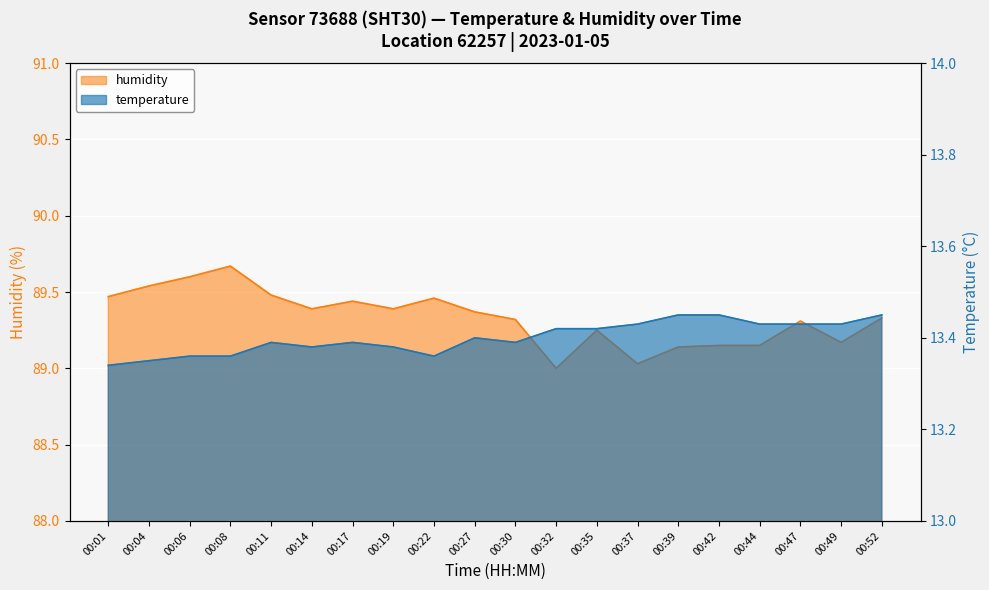

The value of temperature at 00:44 is 13.4. True or false?

True